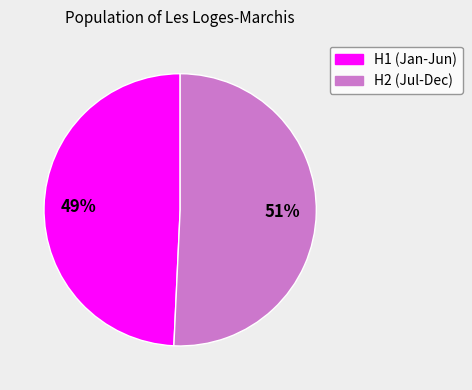

Does any single category account for the majority?

Yes